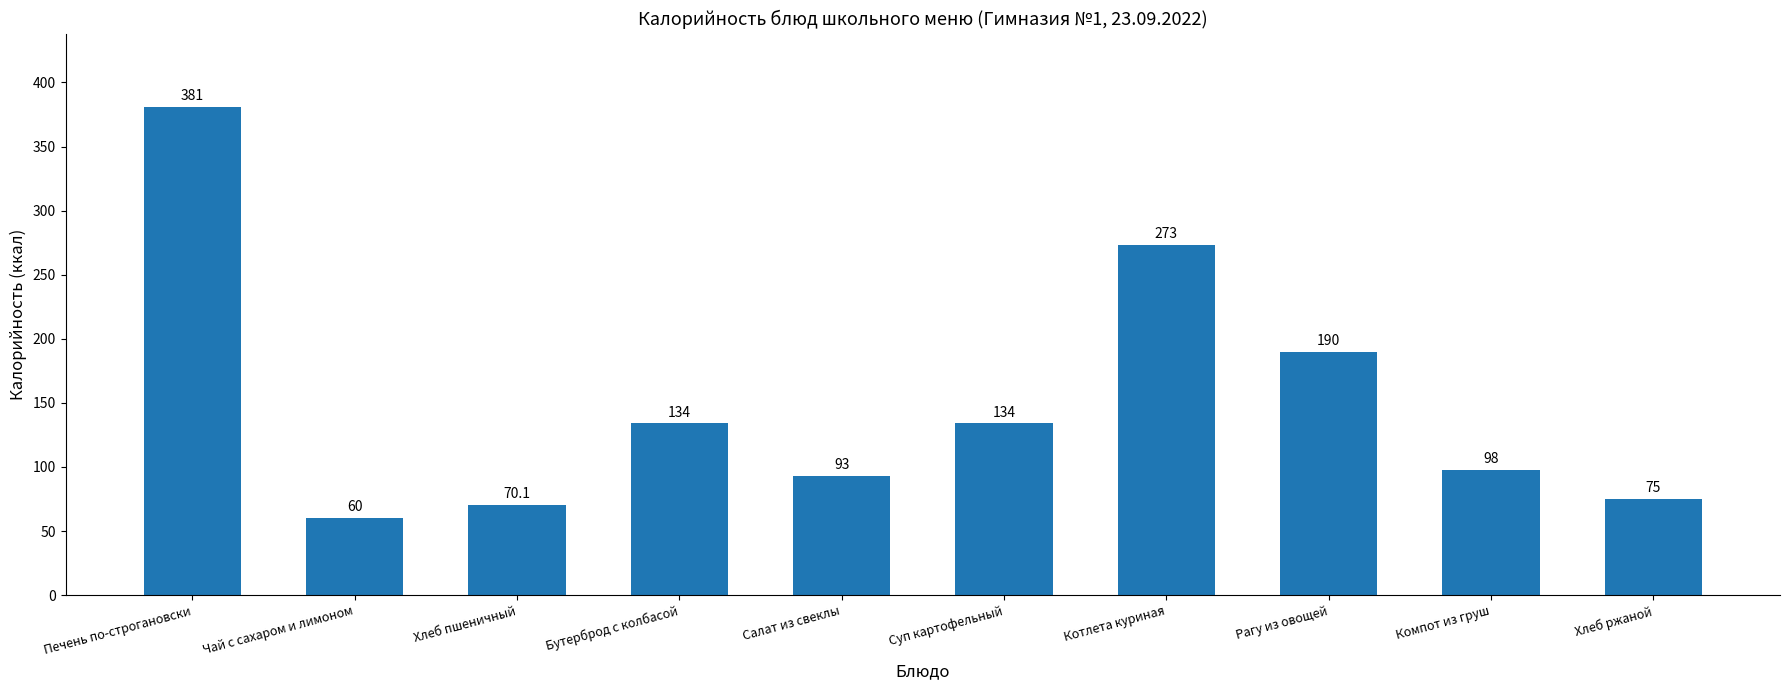

Reading right to left, what are all the values shown in this chart?

Хлеб ржаной=75.0	Компот из груш=98.0	Рагу из овощей=190.0	Котлета куриная=273.0	Суп картофельный=134.0	Салат из свеклы=93.0	Бутерброд с колбасой=134.0	Хлеб пшеничный=70.1	Чай с сахаром и лимоном=60.0	Печень по-строгановски=381.0